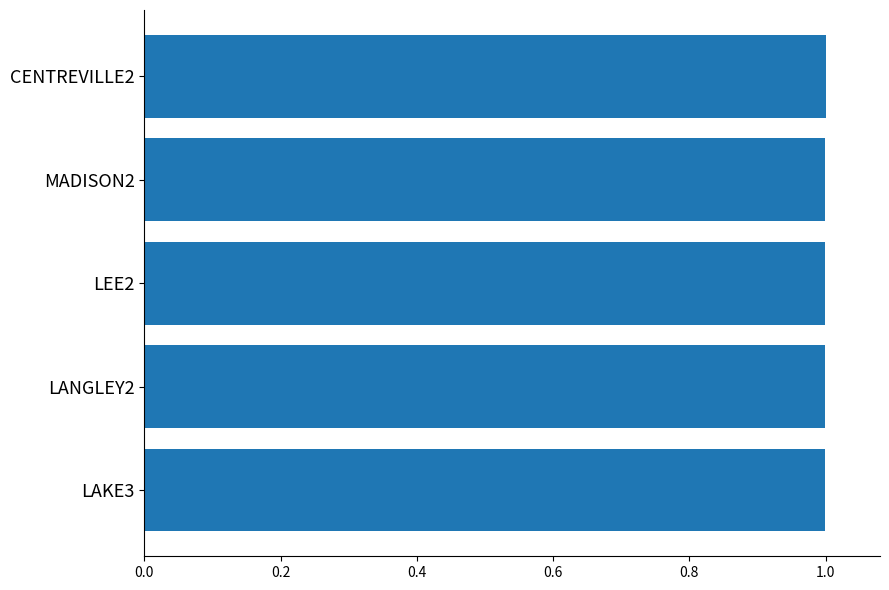

True or false: the data shows 1.0 at LANGLEY2.

True